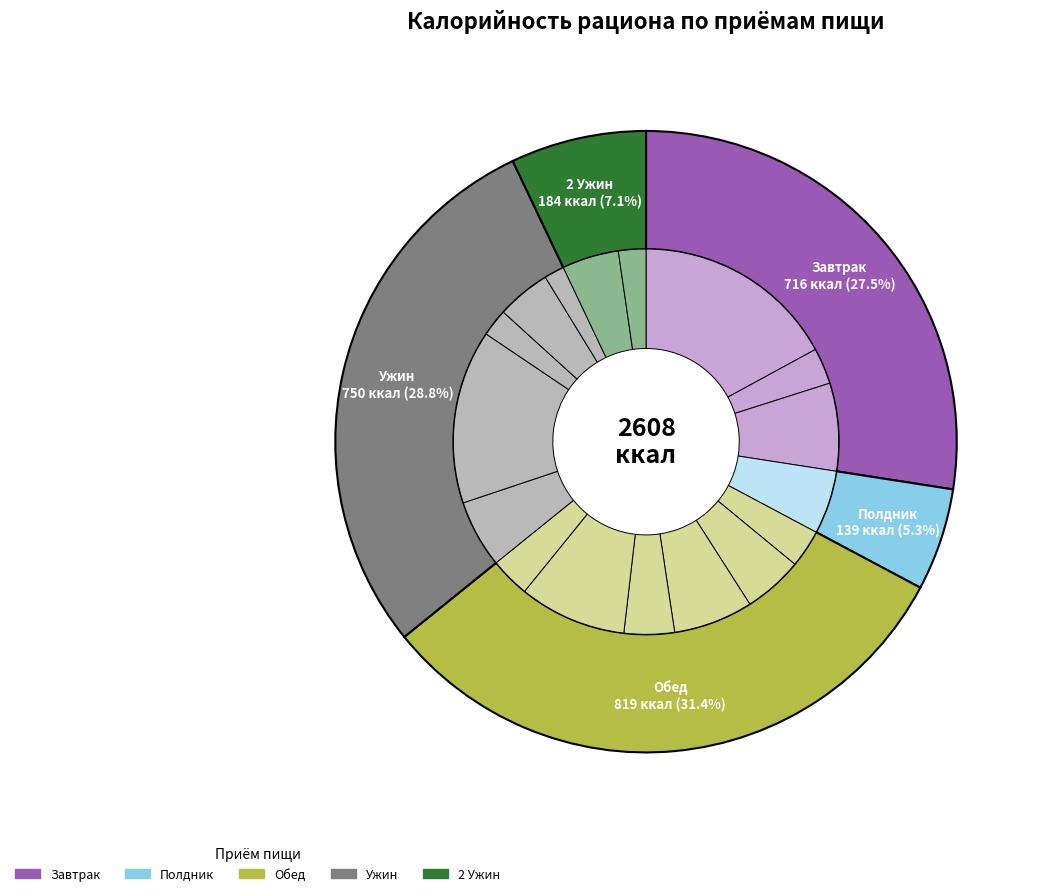

What is the change in value from Обед: Щи из капусты to 2 Ужин: Бутерброд с джемом?

+41